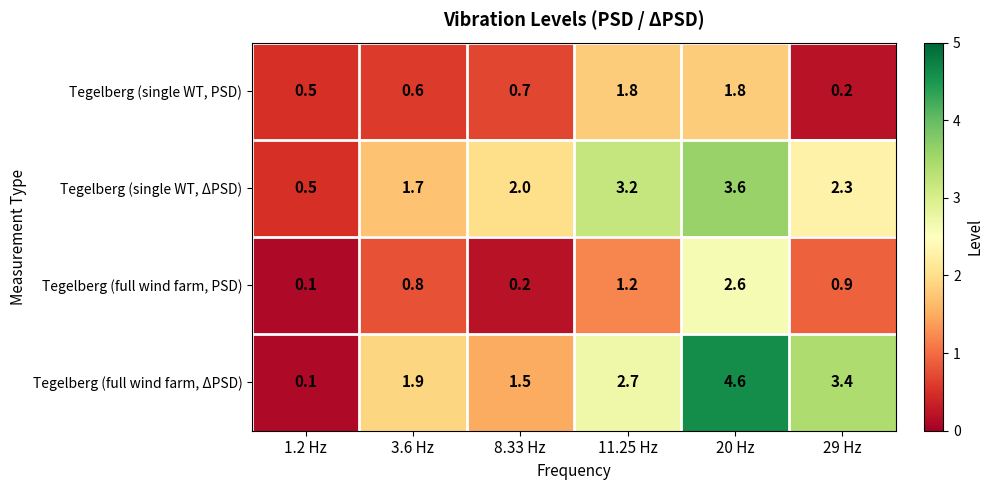

Reading left to right, what are all the values shown in this chart?

Tegelberg (single WT, PSD): 1.2 Hz=0.5	3.6 Hz=0.6	8.33 Hz=0.7	11.25 Hz=1.8	20 Hz=1.8	29 Hz=0.2
Tegelberg (single WT, ΔPSD): 1.2 Hz=0.5	3.6 Hz=1.7	8.33 Hz=2.0	11.25 Hz=3.2	20 Hz=3.6	29 Hz=2.3
Tegelberg (full wind farm, PSD): 1.2 Hz=0.1	3.6 Hz=0.8	8.33 Hz=0.2	11.25 Hz=1.2	20 Hz=2.6	29 Hz=0.9
Tegelberg (full wind farm, ΔPSD): 1.2 Hz=0.1	3.6 Hz=1.9	8.33 Hz=1.5	11.25 Hz=2.7	20 Hz=4.6	29 Hz=3.4